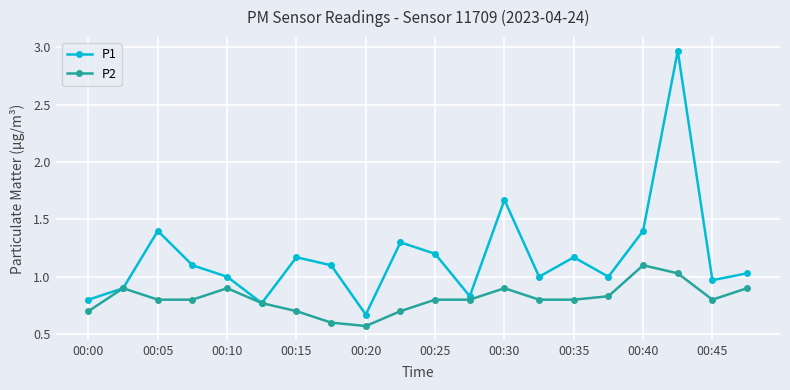

What is the difference between the maximum and minimum values in the P2 series?

0.5